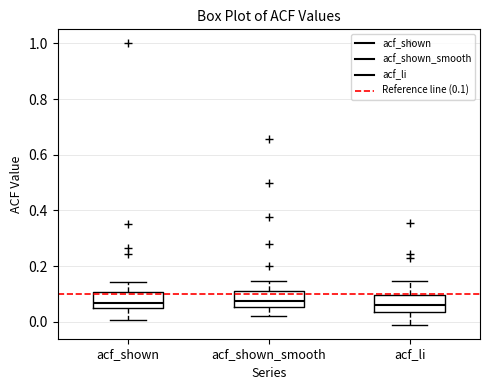

Where is the upper edge of the box for acf_li on the y-axis? The values are not printed on the chart, so give them approximately, as read against the axis.

0.10